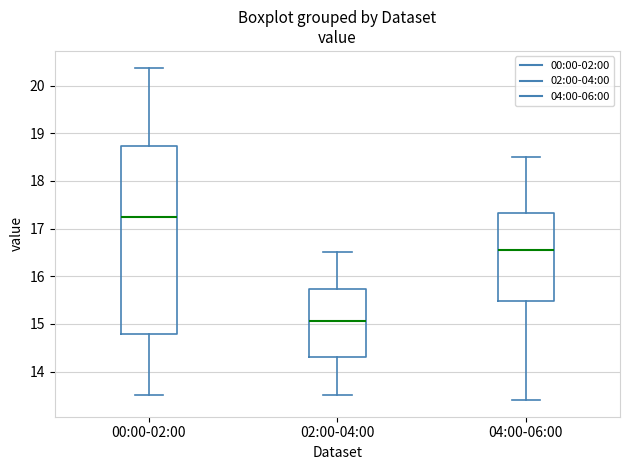

Reading left to right, transcribe this box plot: for each box, give where its median line is, the range the box spans, and where its two whiskers end, as read against the y-axis. The values are not printed on the chart, so give them approximately, as read against the axis.

00:00-02:00: median 17.2, box 14.8 to 18.7, whiskers 13.5 to 20.4
02:00-04:00: median 15.1, box 14.3 to 15.7, whiskers 13.5 to 16.5
04:00-06:00: median 16.6, box 15.5 to 17.3, whiskers 13.4 to 18.5